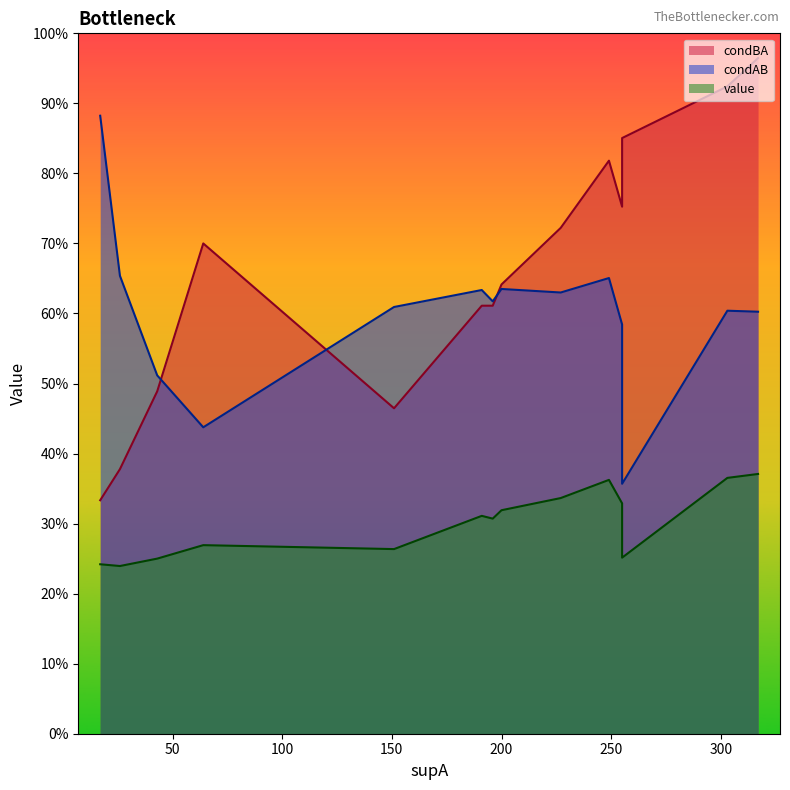

Which series has the largest range (max minus min)?

condBA